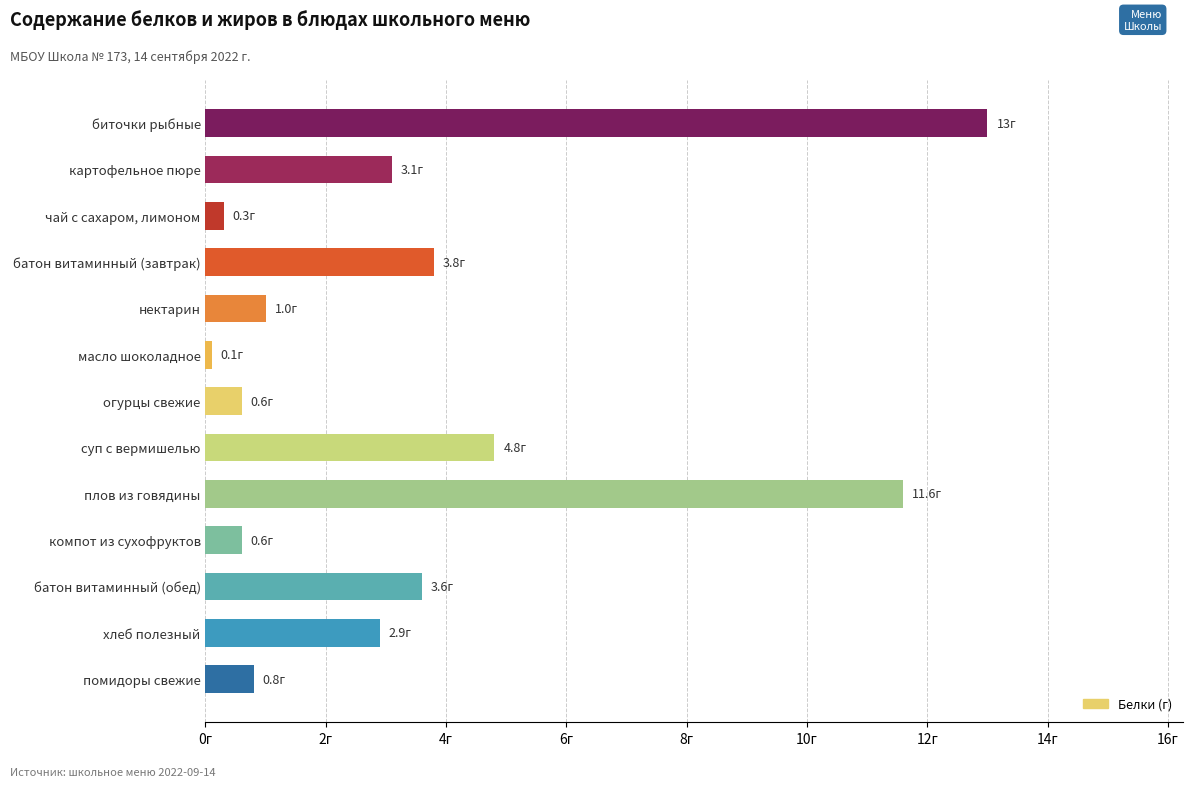

Does the chart contain any negative values?

No